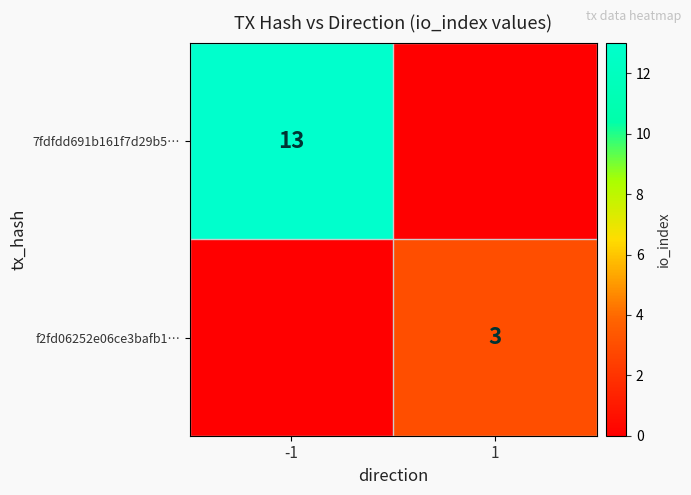

Count the number of categories in the chart.

2